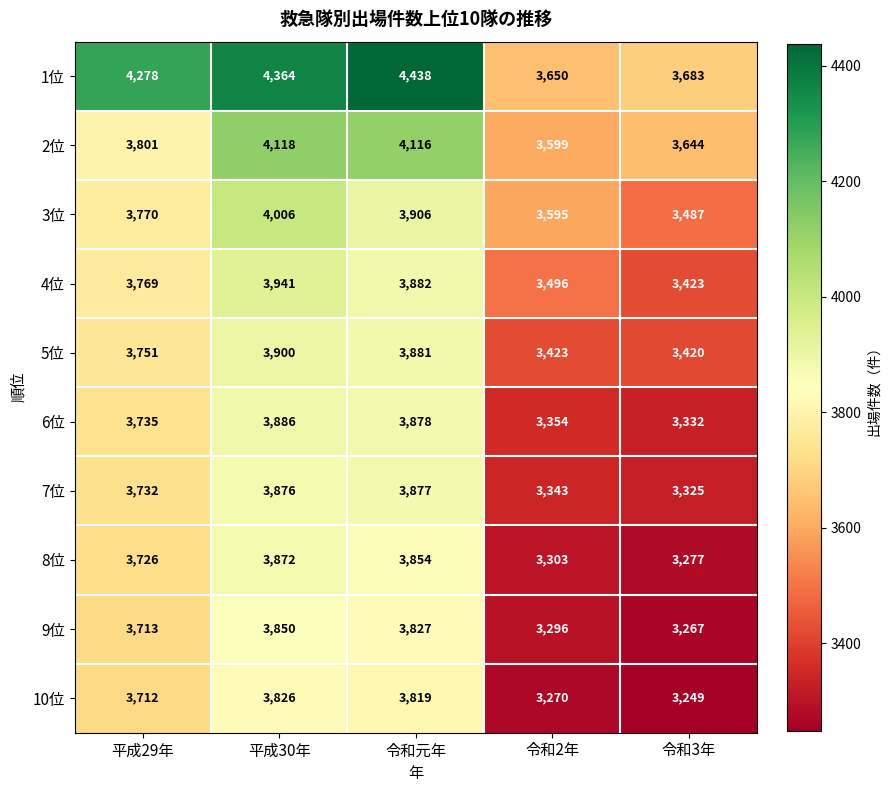

What is the difference between the 5位 values at 令和3年 and 平成29年?

331